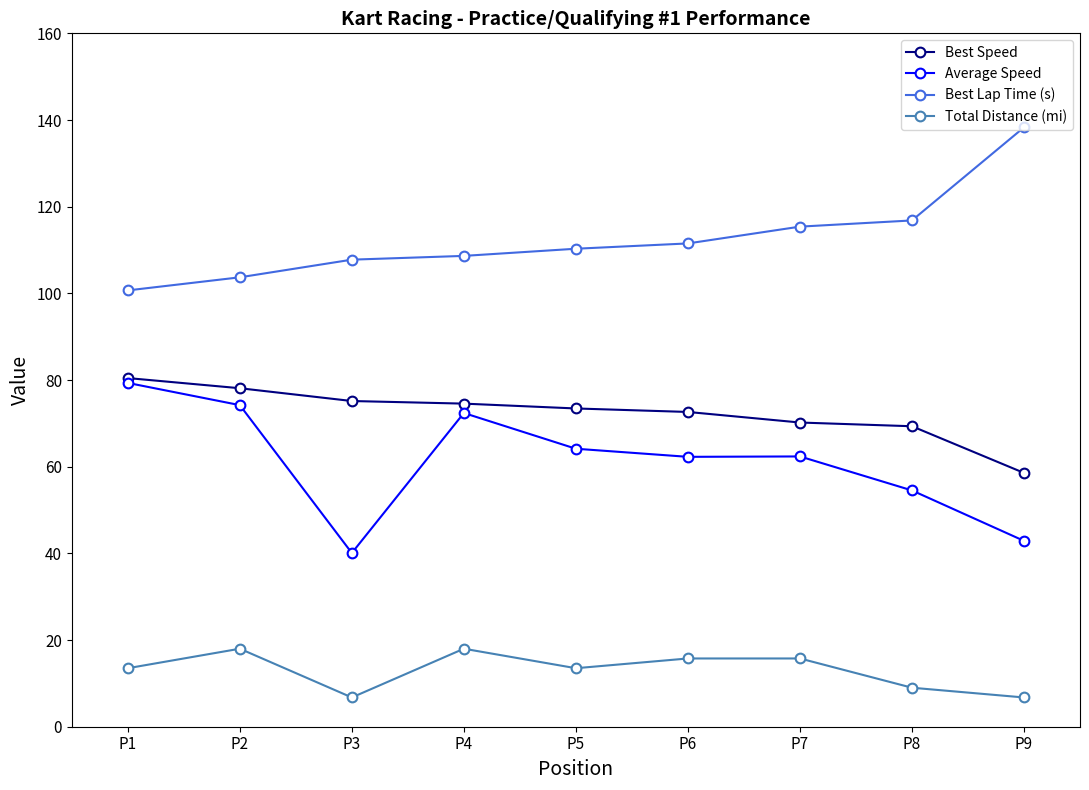

What is the difference between the second highest and minimum values in the Best Speed series?

19.5